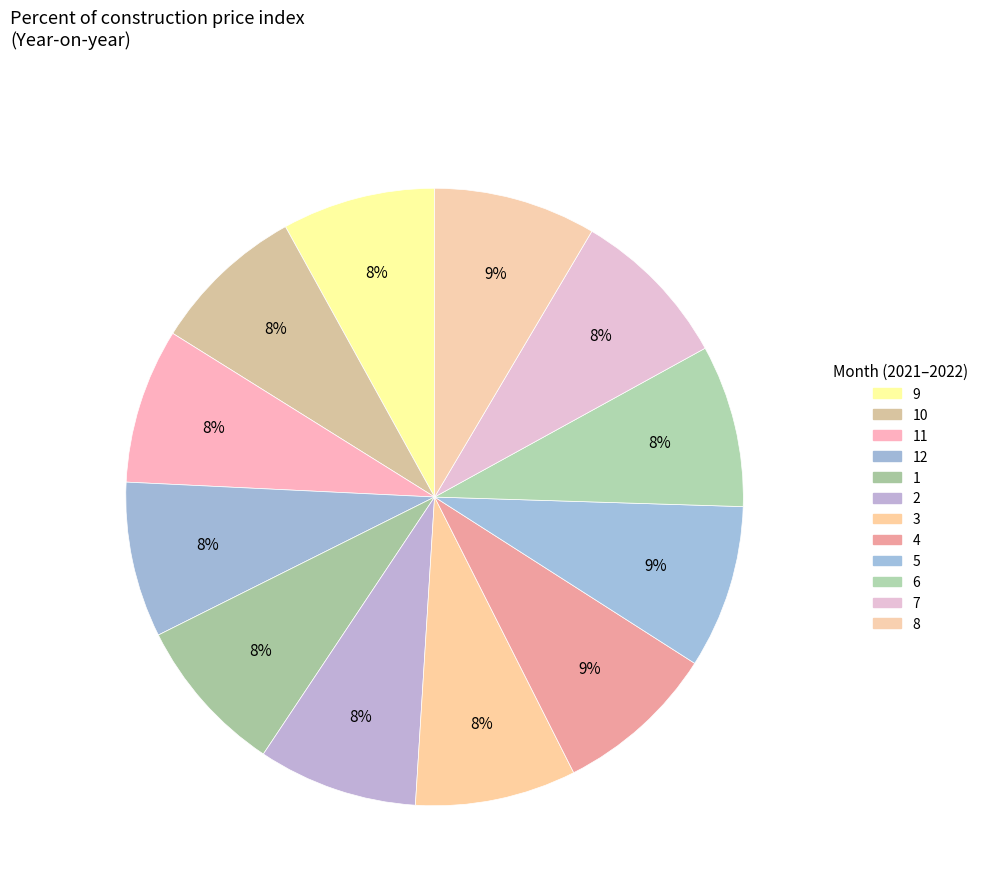

How many segments does this pie chart have?

12